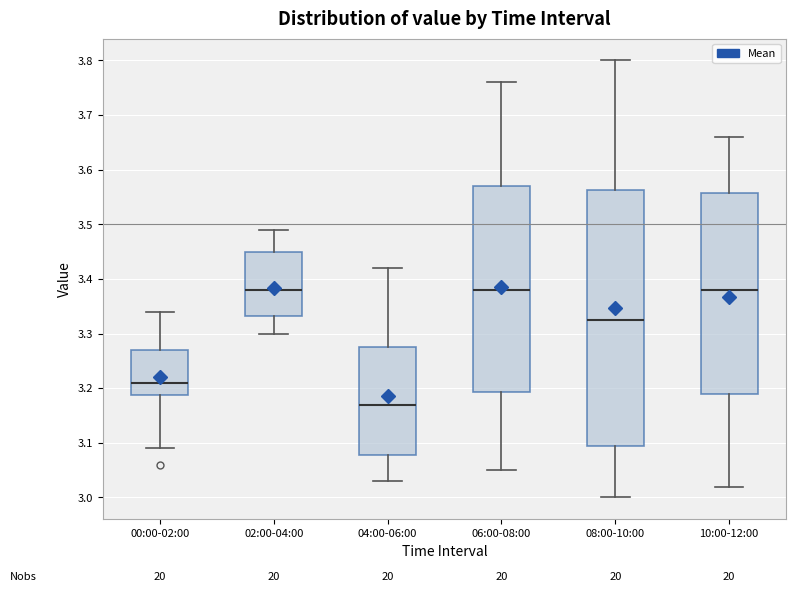

Reading left to right, transcribe this box plot: for each box, give where its median line is, the range the box spans, and where its two whiskers end, as read against the y-axis. The values are not printed on the chart, so give them approximately, as read against the axis.

00:00-02:00: median 3.21, box 3.19 to 3.27, whiskers 3.09 to 3.34
02:00-04:00: median 3.38, box 3.33 to 3.45, whiskers 3.30 to 3.49
04:00-06:00: median 3.17, box 3.08 to 3.28, whiskers 3.03 to 3.42
06:00-08:00: median 3.38, box 3.19 to 3.57, whiskers 3.05 to 3.76
08:00-10:00: median 3.33, box 3.10 to 3.56, whiskers 3.00 to 3.80
10:00-12:00: median 3.38, box 3.19 to 3.56, whiskers 3.02 to 3.66